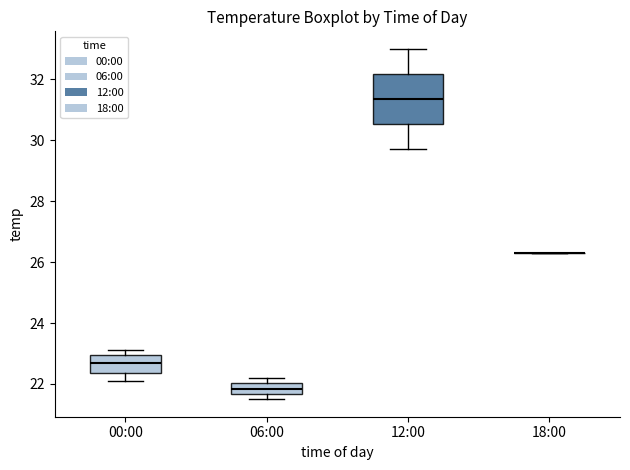

Which box is the tallest, from its lower edge to its upper edge?

12:00